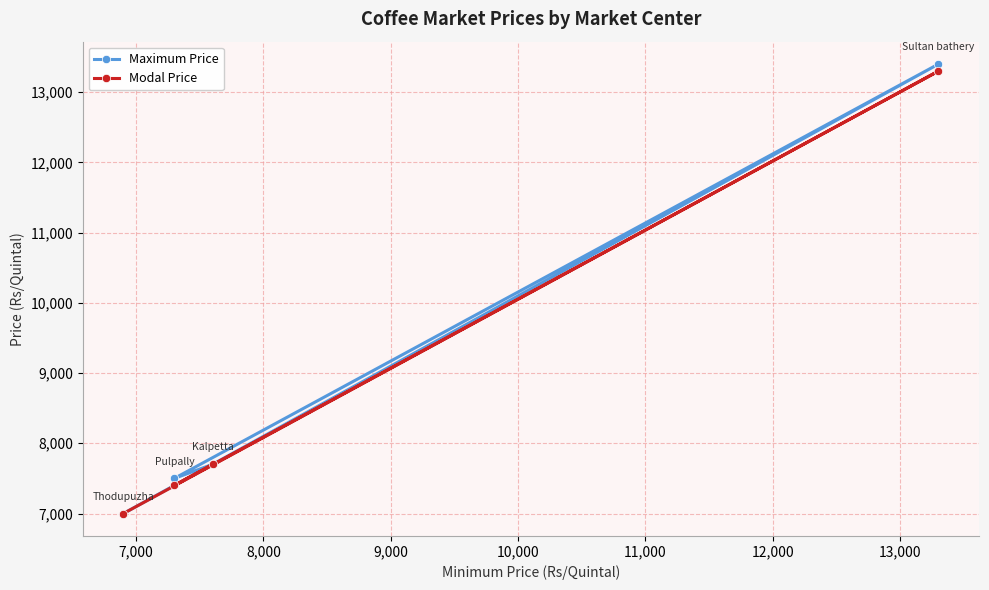

What is the value of the Maximum Price point at the 4th from the left?

13400